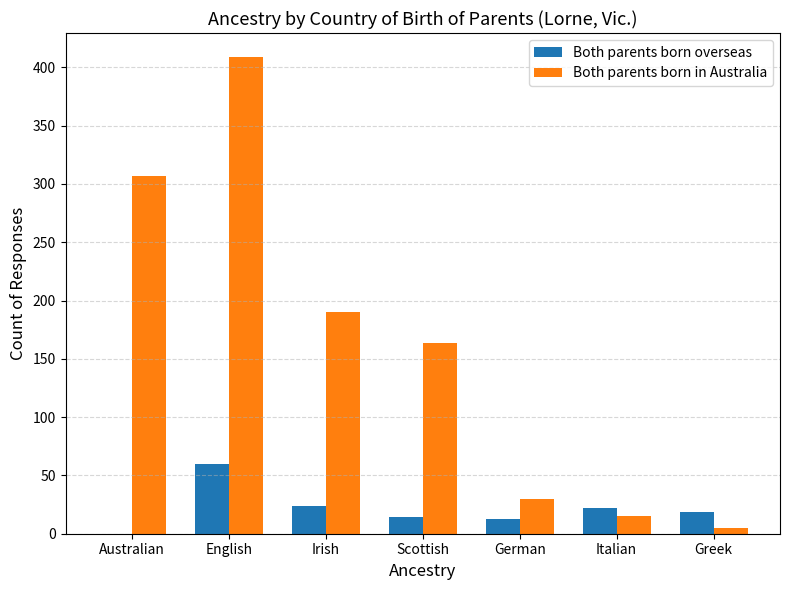

How many groups of bars are there?

7